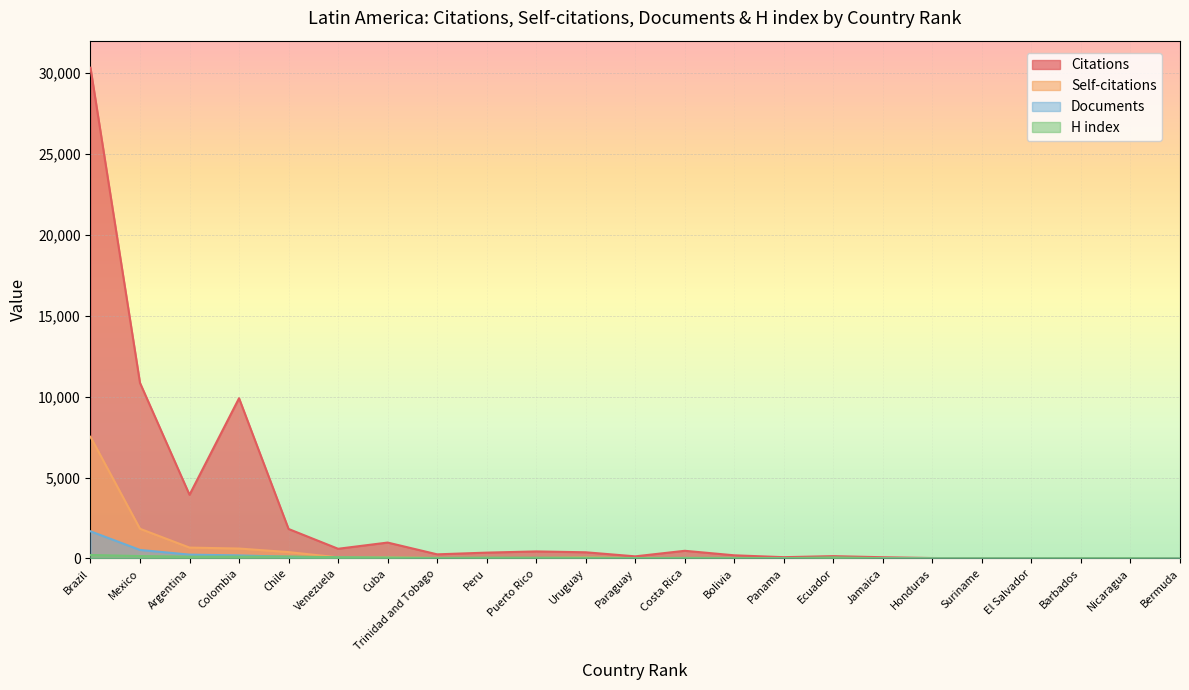

What is the difference between the H index values at El Salvador and Costa Rica?

26